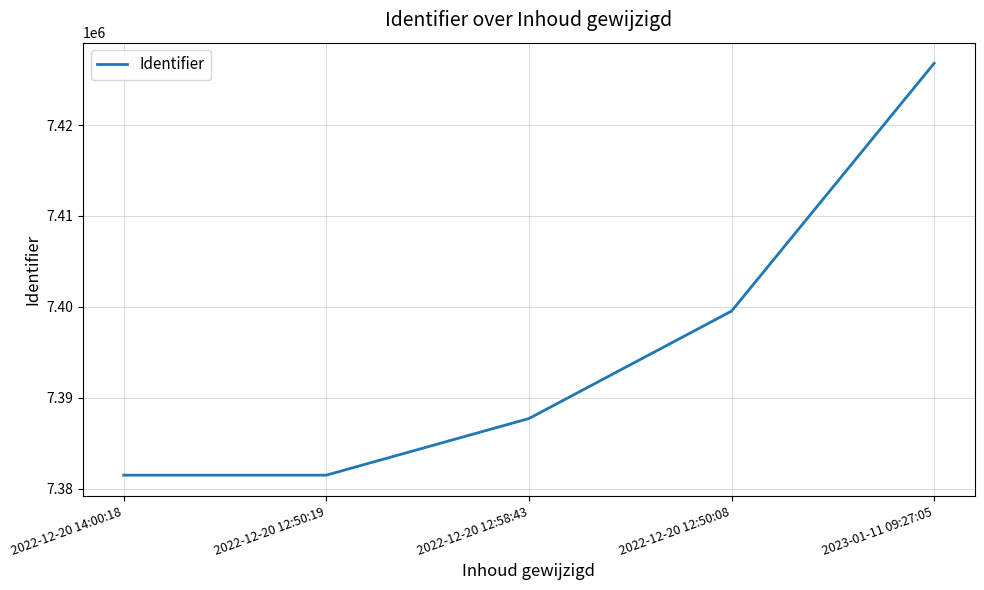

What is the change in value from 2022-12-20 14:00:18 to 2022-12-20 12:50:08?

+18053